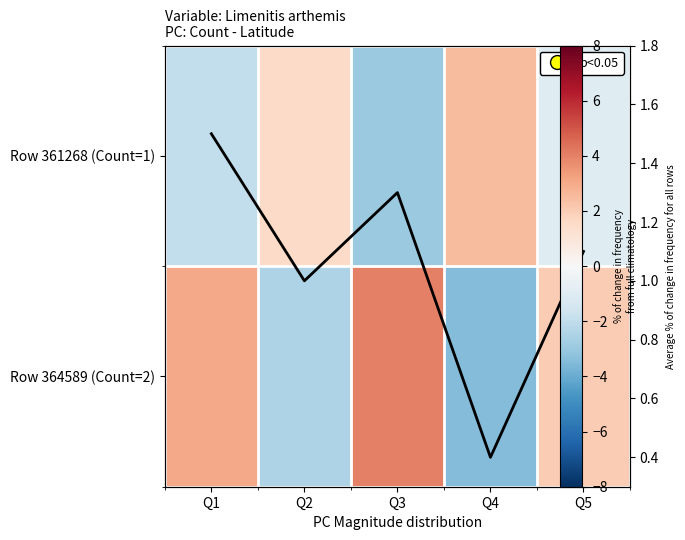

List the labels in order of Row 361268 (Count=1) value, largest first.

Q4, Q2, Q5, Q1, Q3